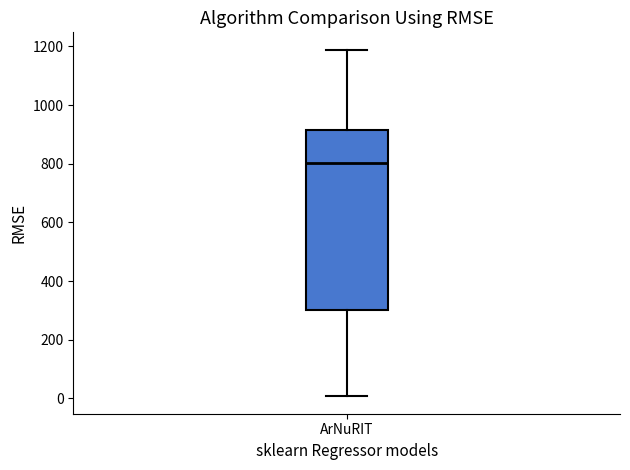

Transcribe this box plot: give where the median line is, the range the box spans, and where the two whiskers end, as read against the y-axis. The values are not printed on the chart, so give them approximately, as read against the axis.

median 800, box 300 to 920, whiskers 0 to 1180